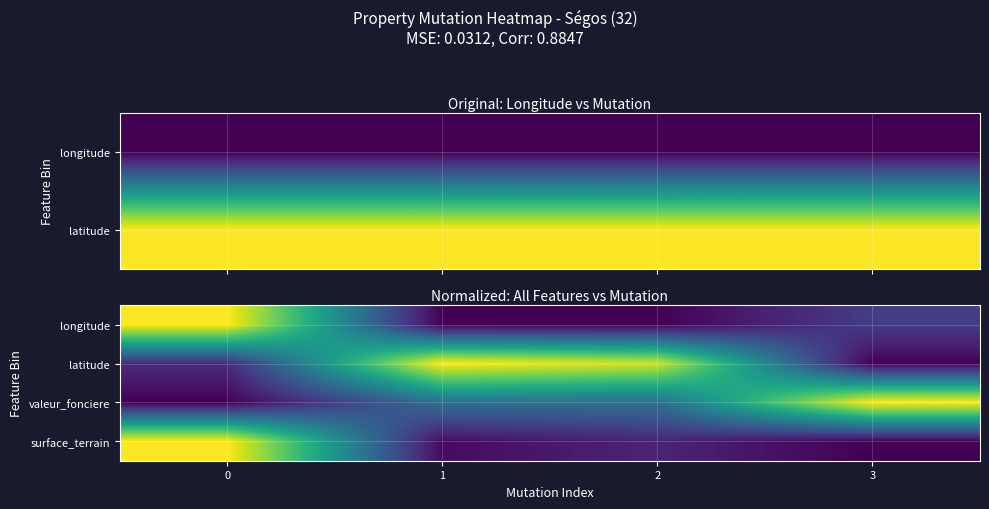

Is it true that surface_terrain equals 0.0 at 1?

True